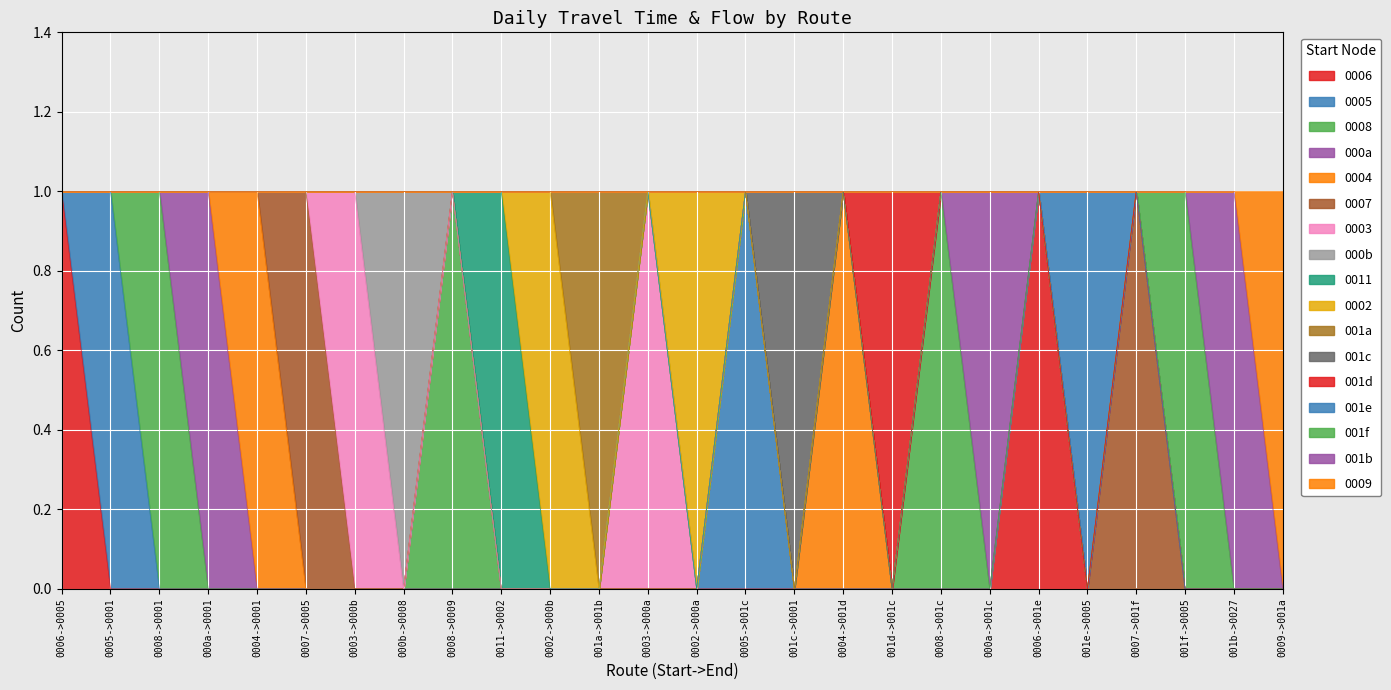

What is the total value across all series at 25?

-1